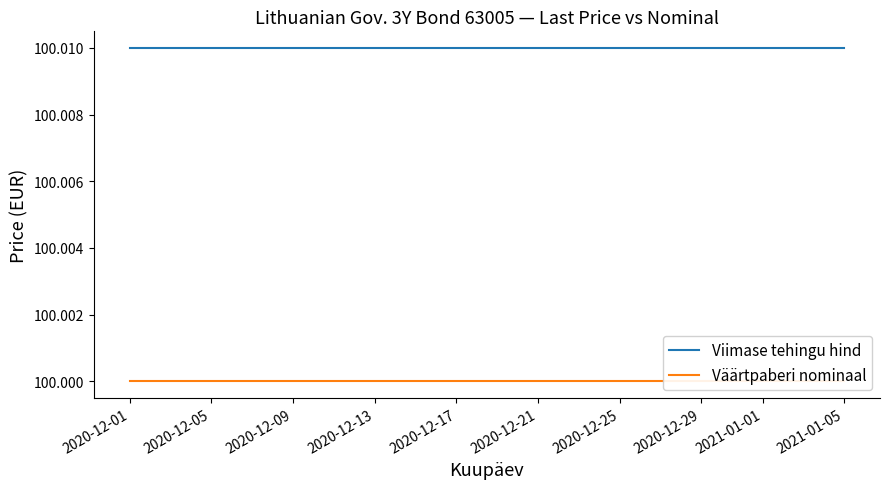

Which series has the largest range (max minus min)?

Viimase tehingu hind